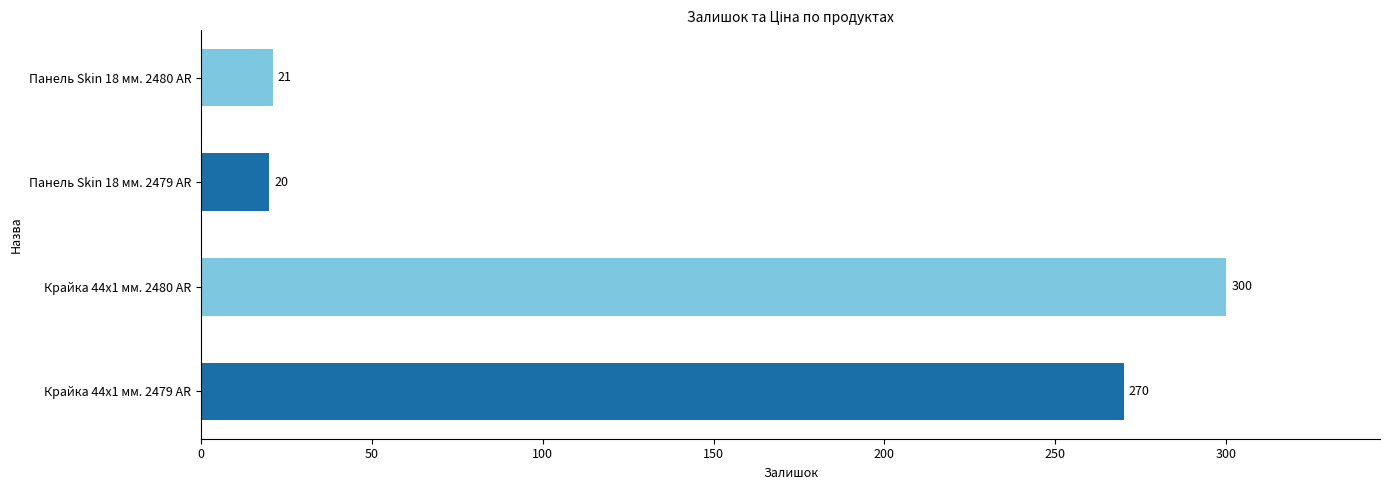

Reading top to bottom, transcribe all the data shown in this chart.

21	20	300	270